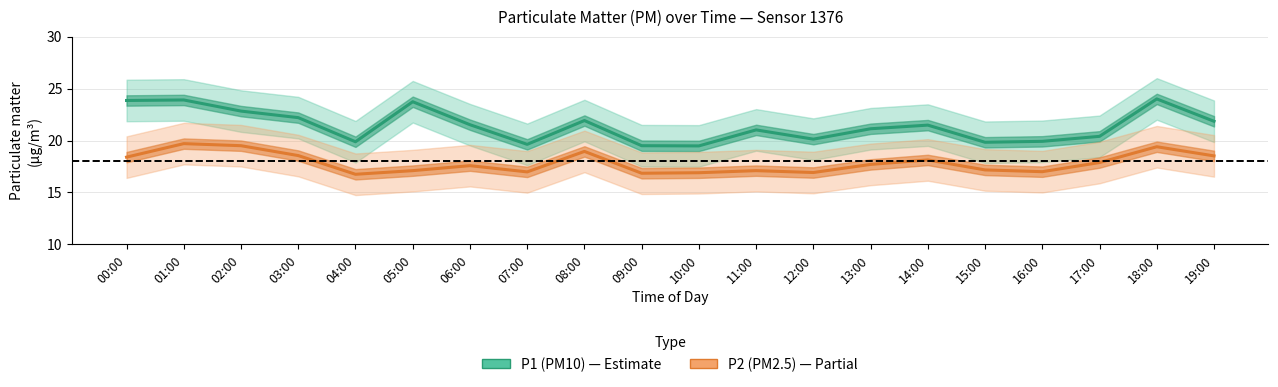

Rank the series by their average value, from lowest to highest.

P2 (PM2.5), P1 (PM10)